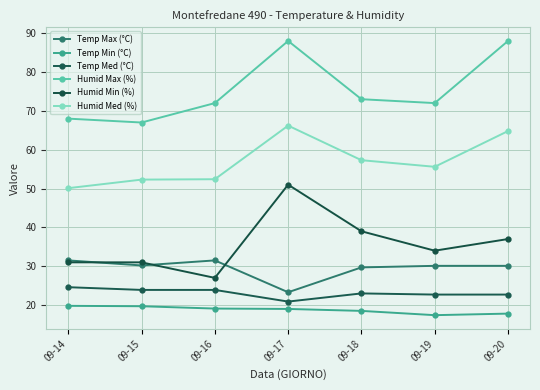

How many lines are shown in the chart?

6